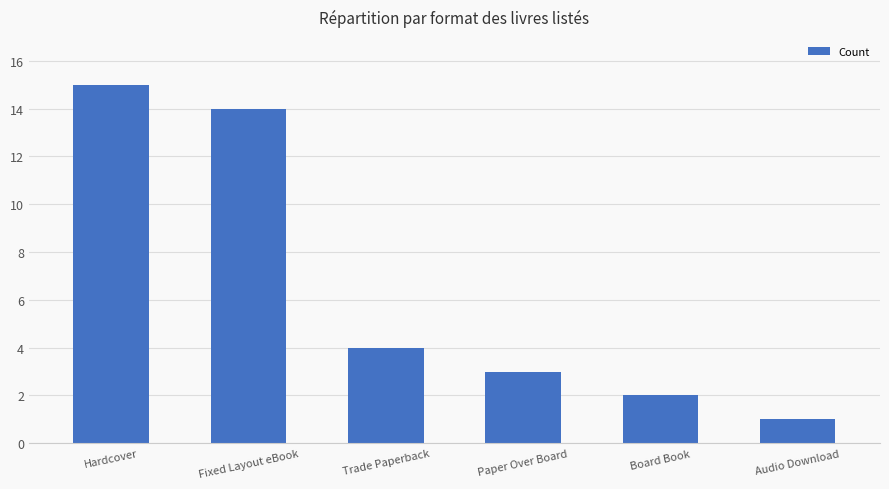

What position from the left is Hardcover?

1